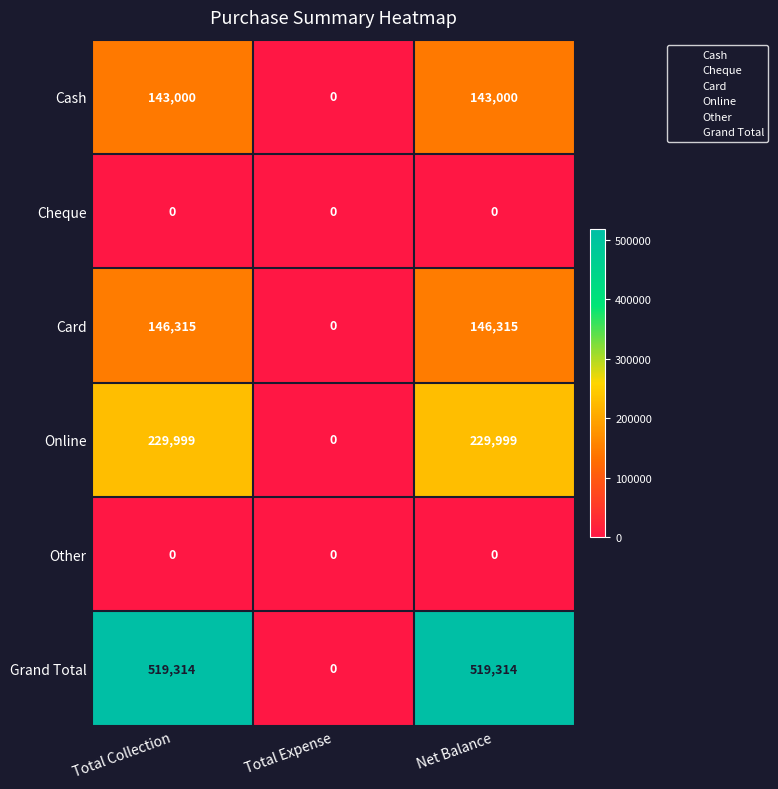

How many positive values does the Grand Total series have?

2